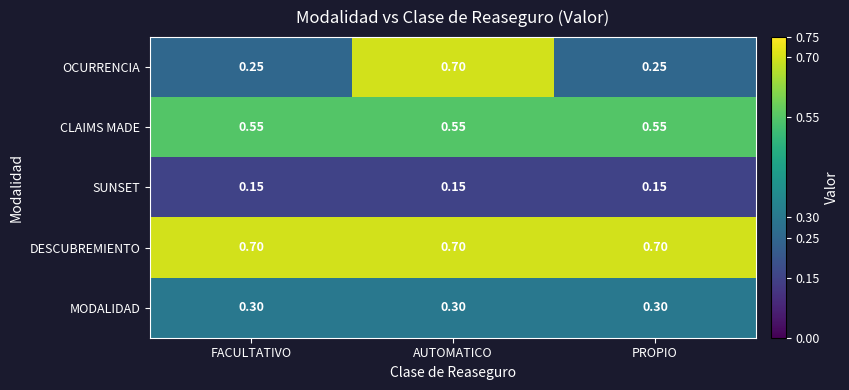

List the series in order of their overall mean, lowest first.

SUNSET, MODALIDAD, OCURRENCIA, CLAIMS MADE, DESCUBREMIENTO